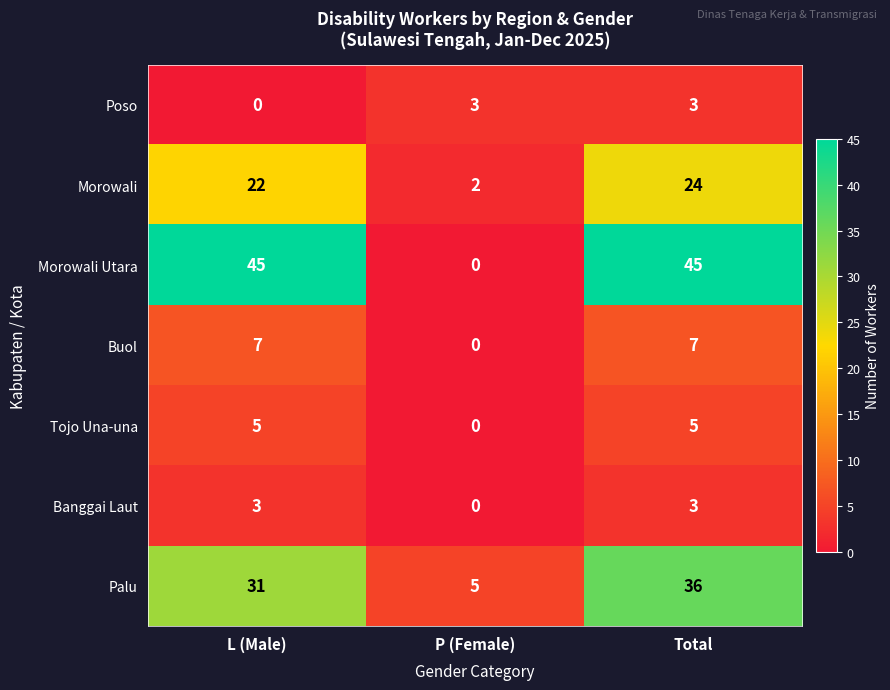

Where is Palu nearest to the value 20?

L (Male)